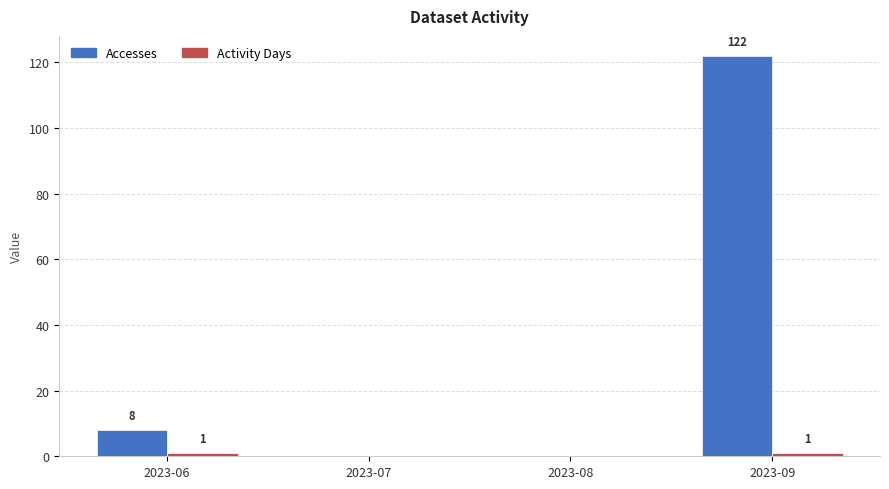

Does the chart contain stacked bars?

No